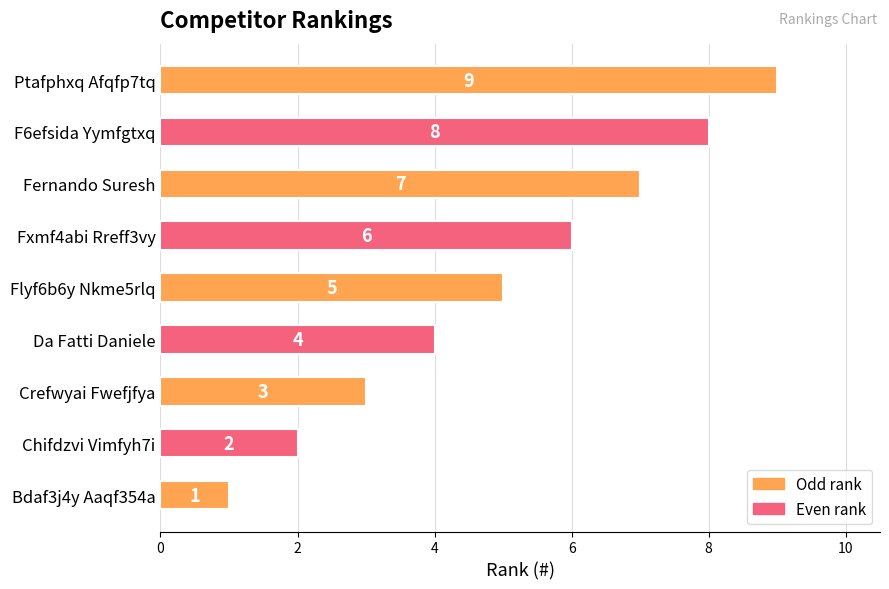

The chart shows a value of 8 at F6efsida Yymfgtxq. True or false?

True